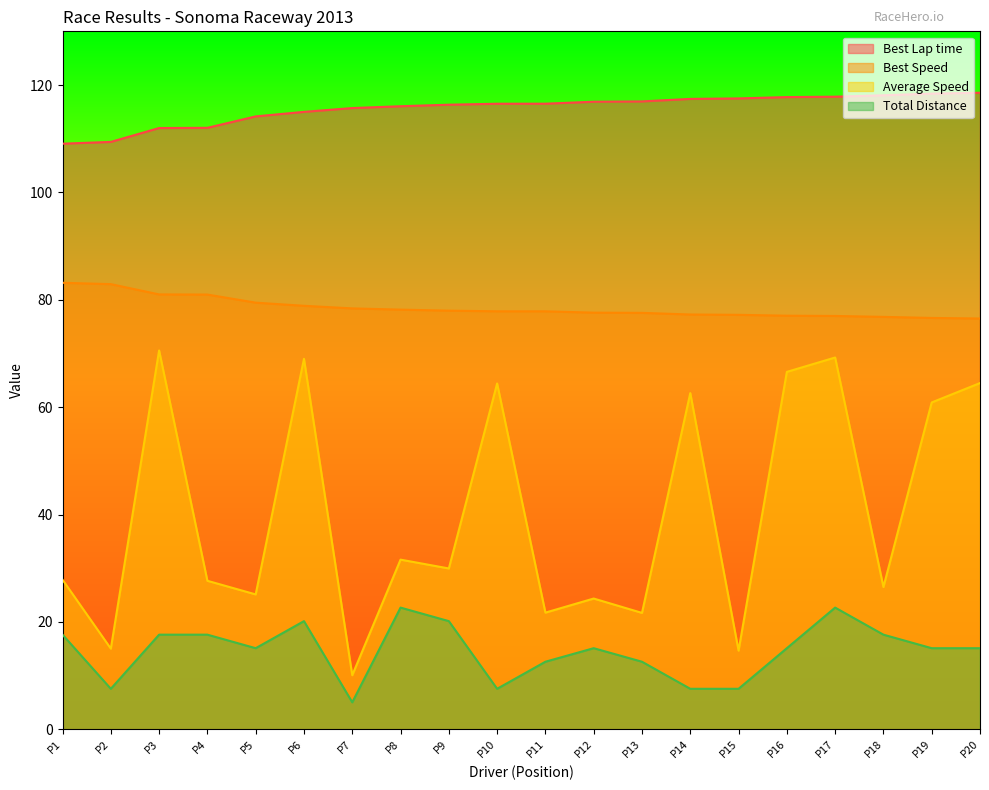

True or false: Best Lap time and Average Speed cross at least once.

False